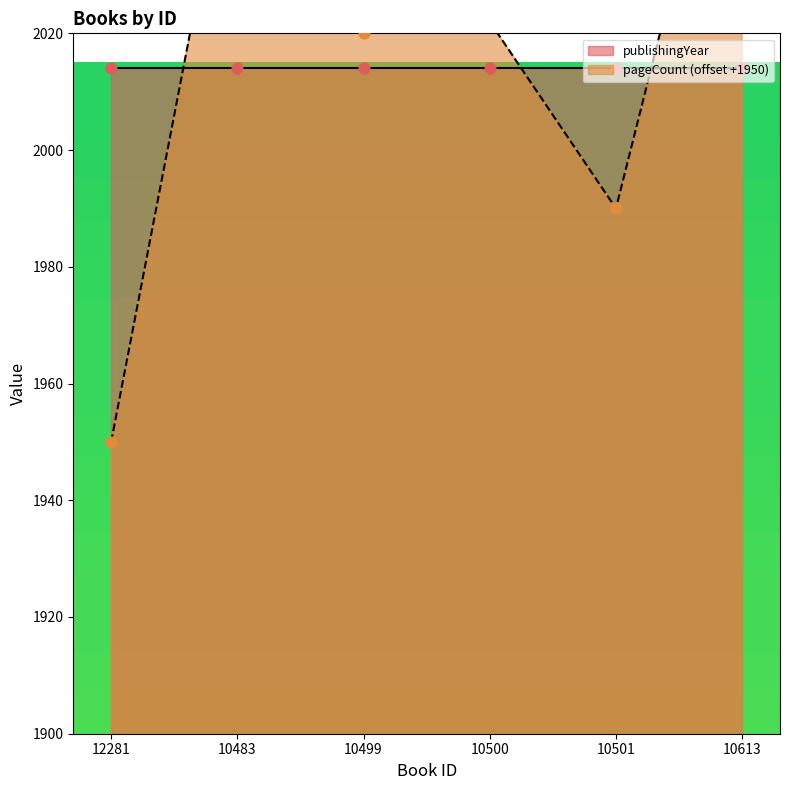

What is the ratio of the value at 10483 to the value at 10501?

1.0